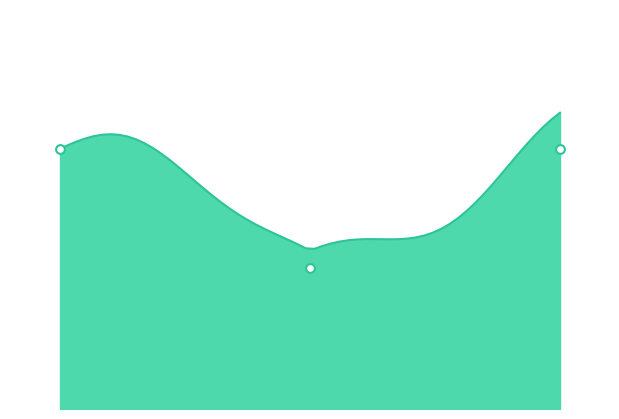

What is the total value across all series at 321104?

72